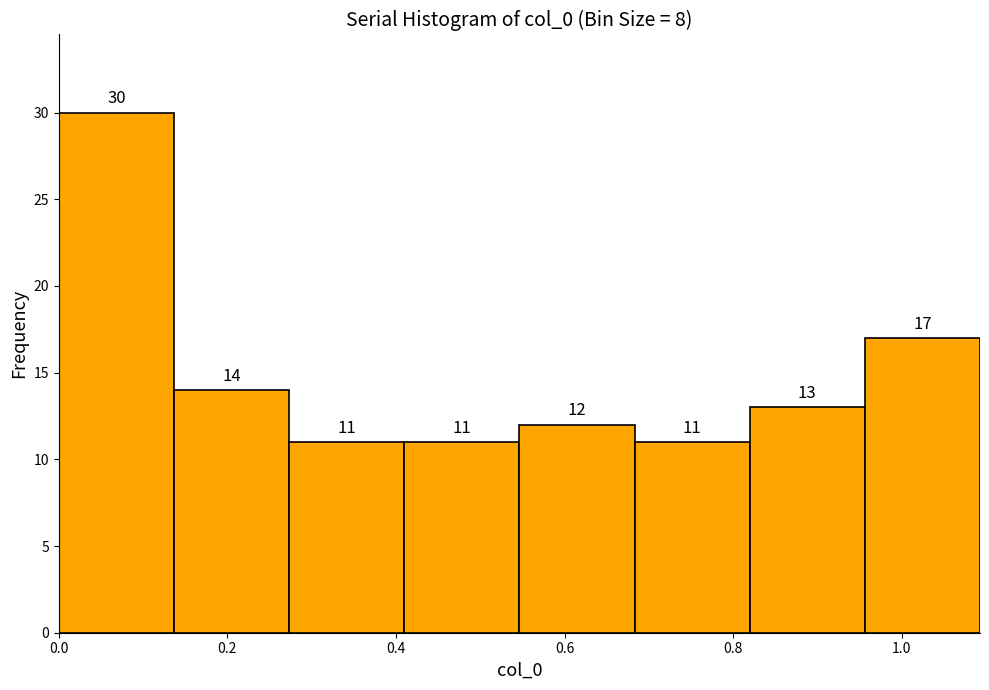

Reading left to right, transcribe this chart: for each bar, give the range it covers on the x-axis and its height. The bar edges are not printed on the chart, so give them approximately, as read against the axis.

0.00 to 0.14: 30
0.14 to 0.28: 14
0.28 to 0.40: 11
0.40 to 0.54: 11
0.54 to 0.68: 12
0.68 to 0.82: 11
0.82 to 0.96: 13
0.96 to 1.10: 17